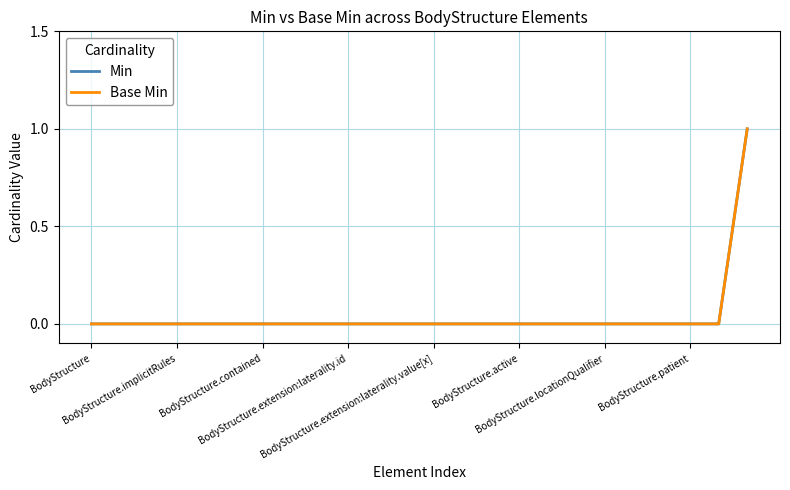

Is this an area chart (filled region under the line)?

No